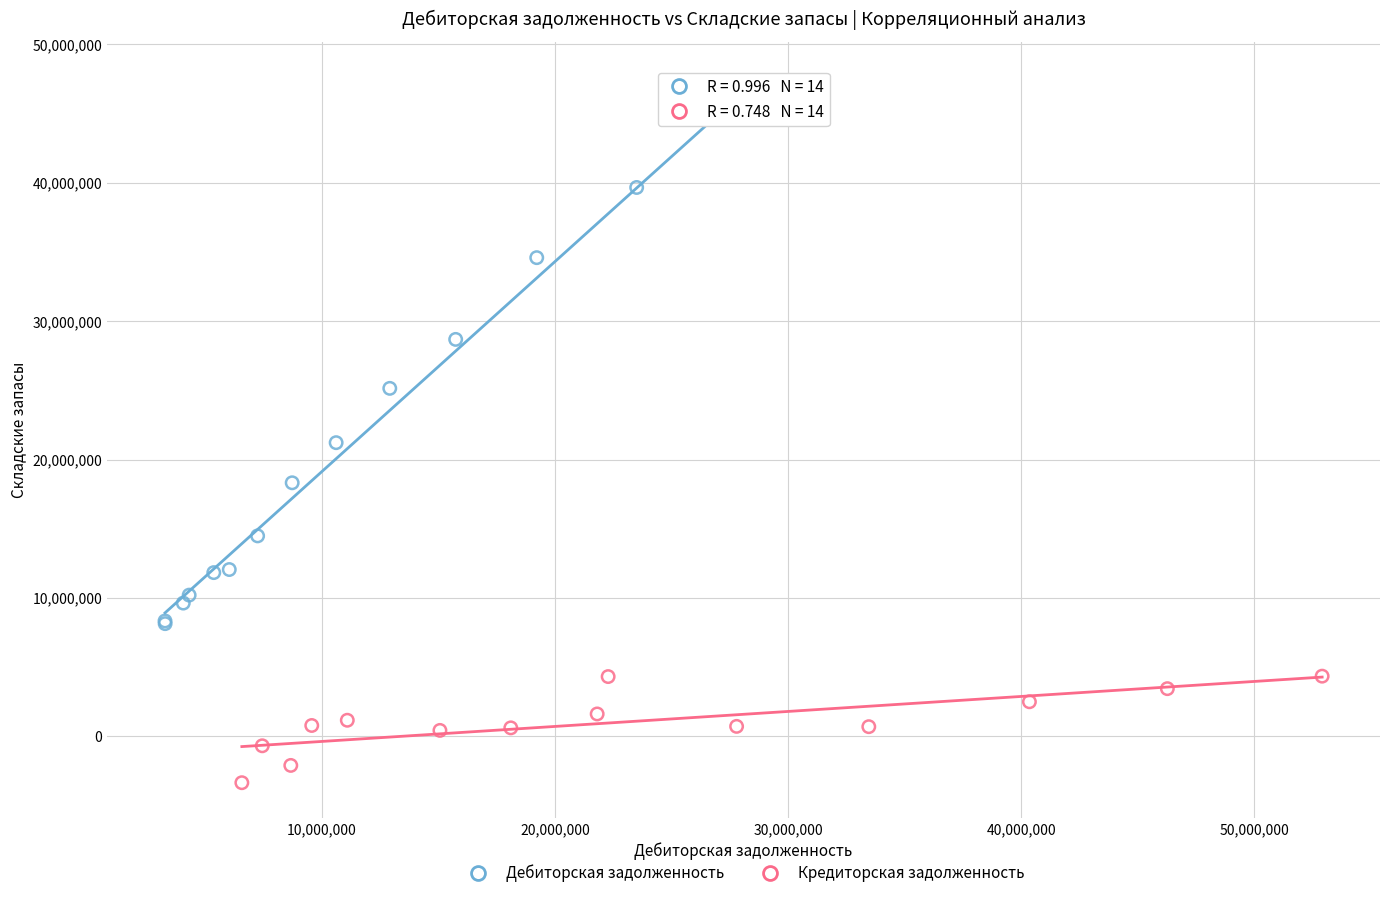

Which series reaches the minimum Y coordinate?

Кредиторская задолженность